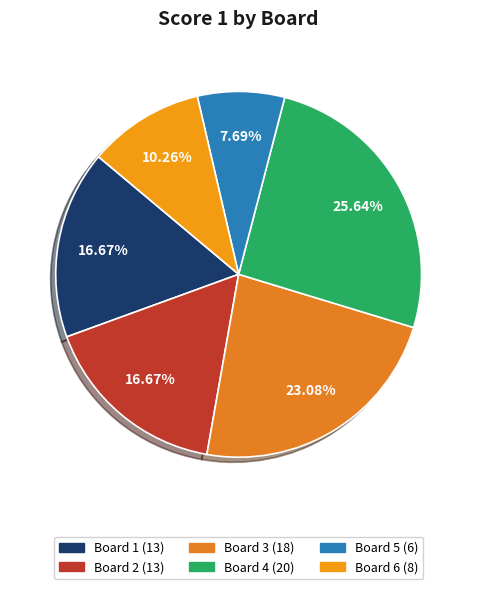

Does any single category account for the majority?

No